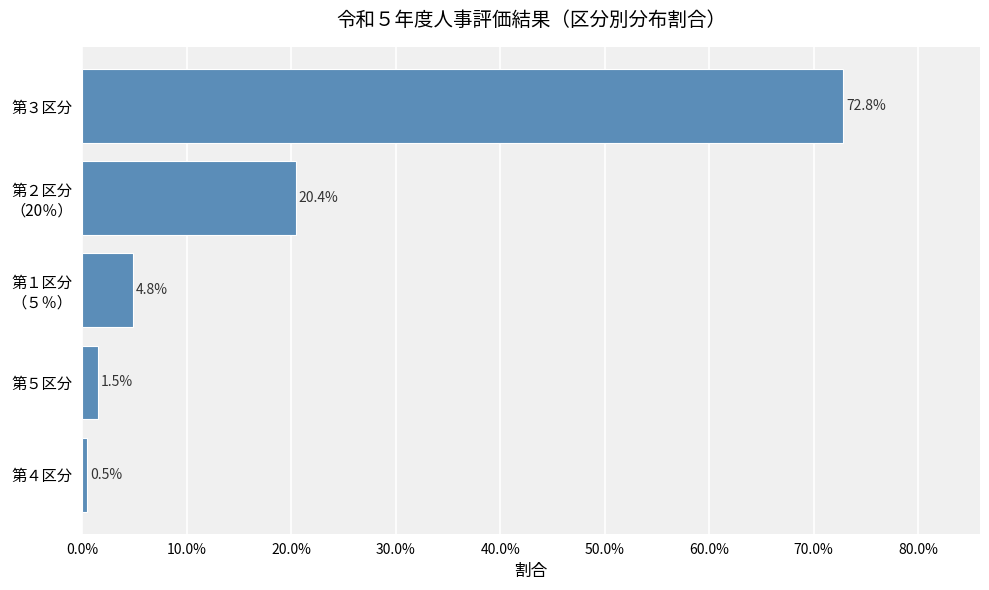

Are the bars horizontal?

Yes